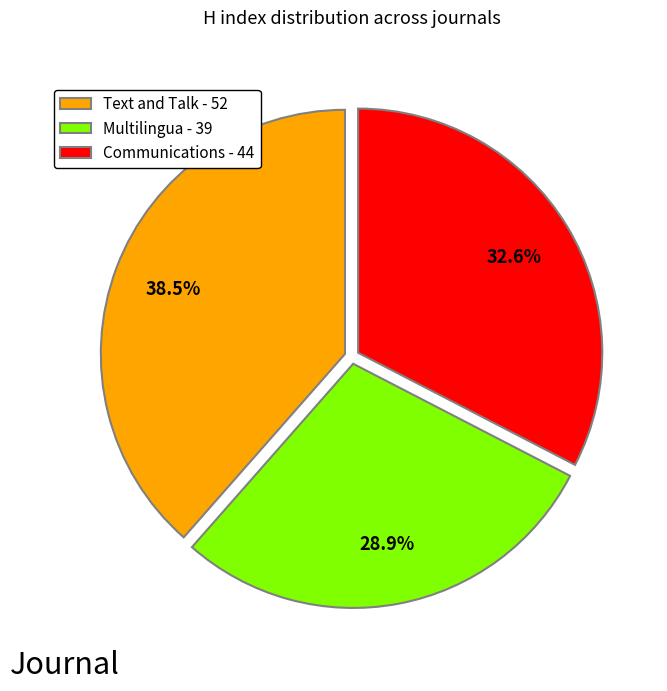

Is there any slice that represents more than half of the pie?

No